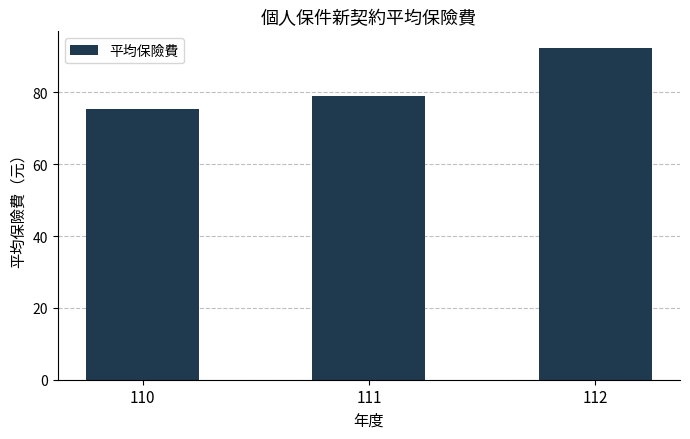

How many values are below 79?

1